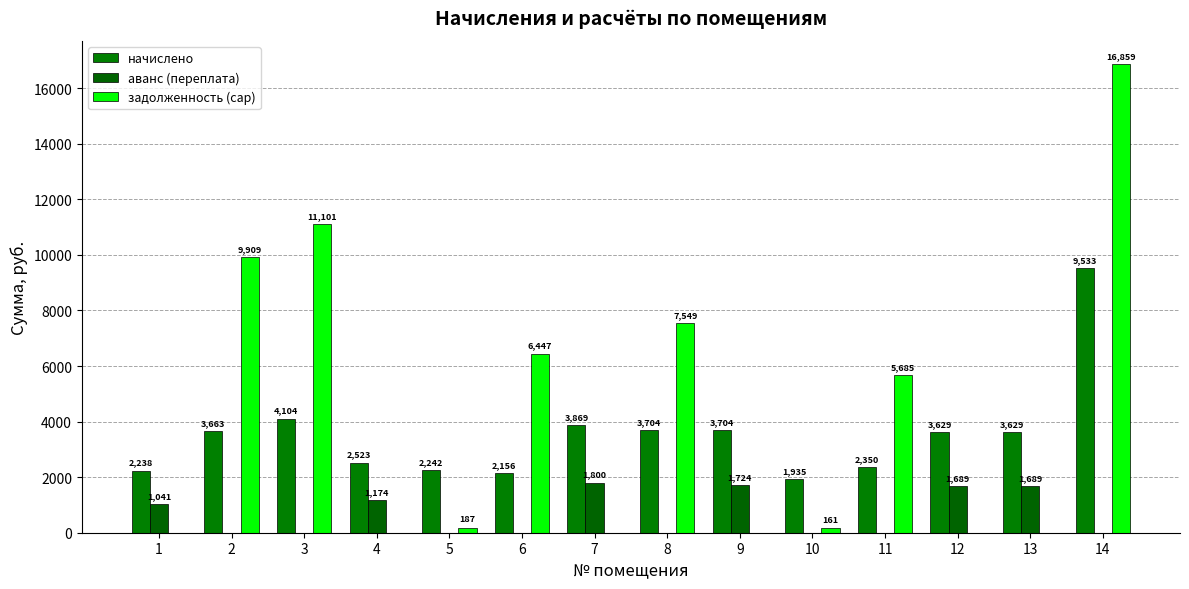

The value of задолженность (cap) at 13 is 0.0. True or false?

True